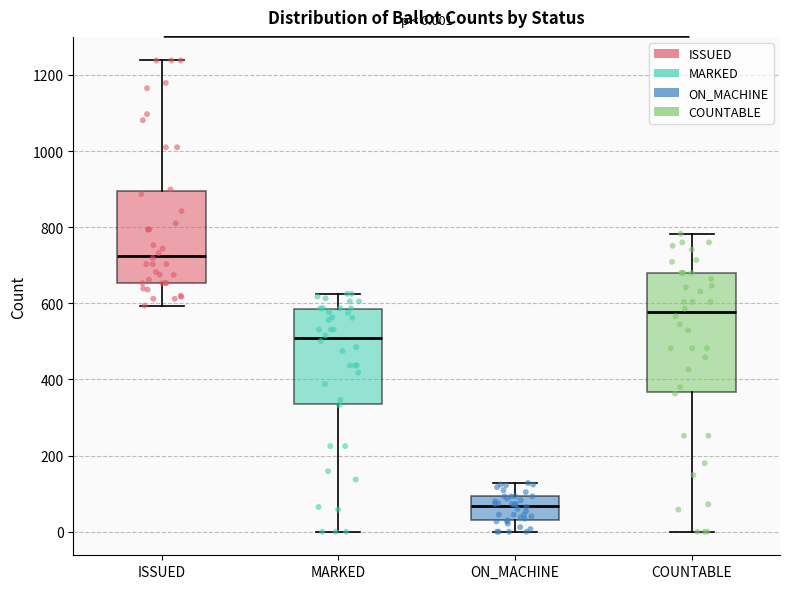

Which box has the lowest median line?

ON_MACHINE